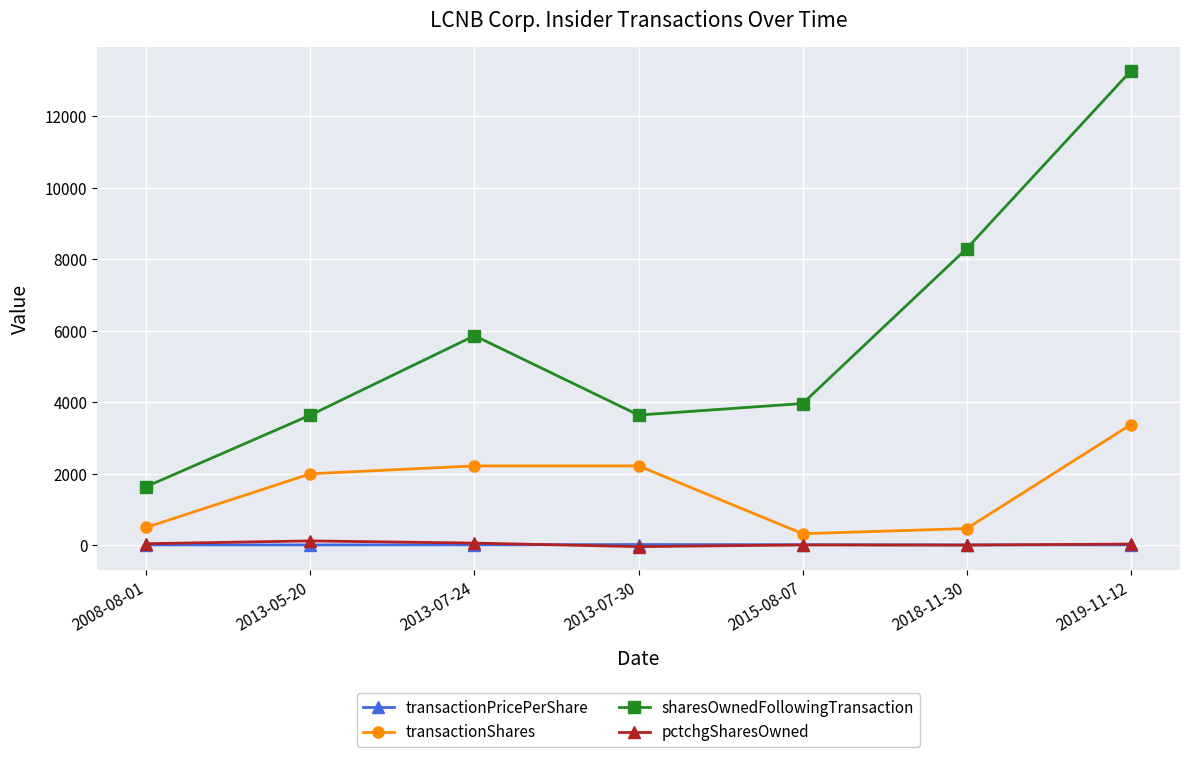

True or false: sharesOwnedFollowingTransaction and transactionPricePerShare intersect in this chart.

False